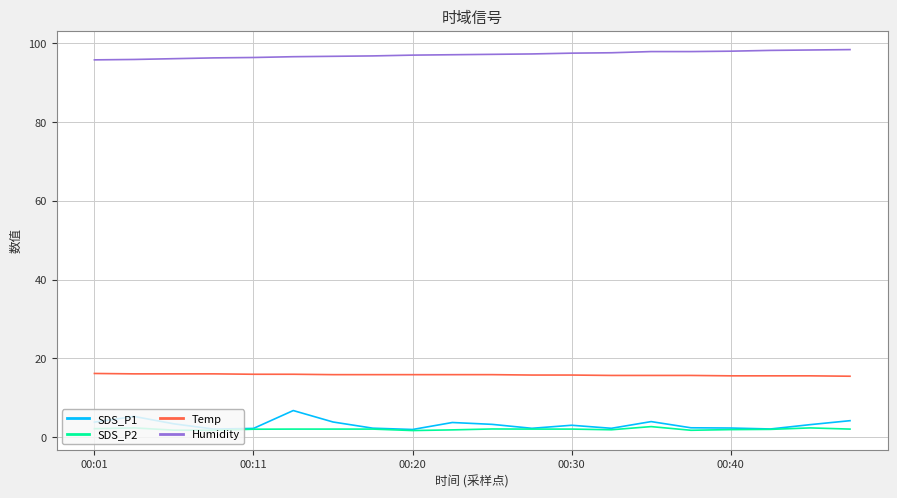

True or false: Temp and SDS_P2 cross at least once.

False